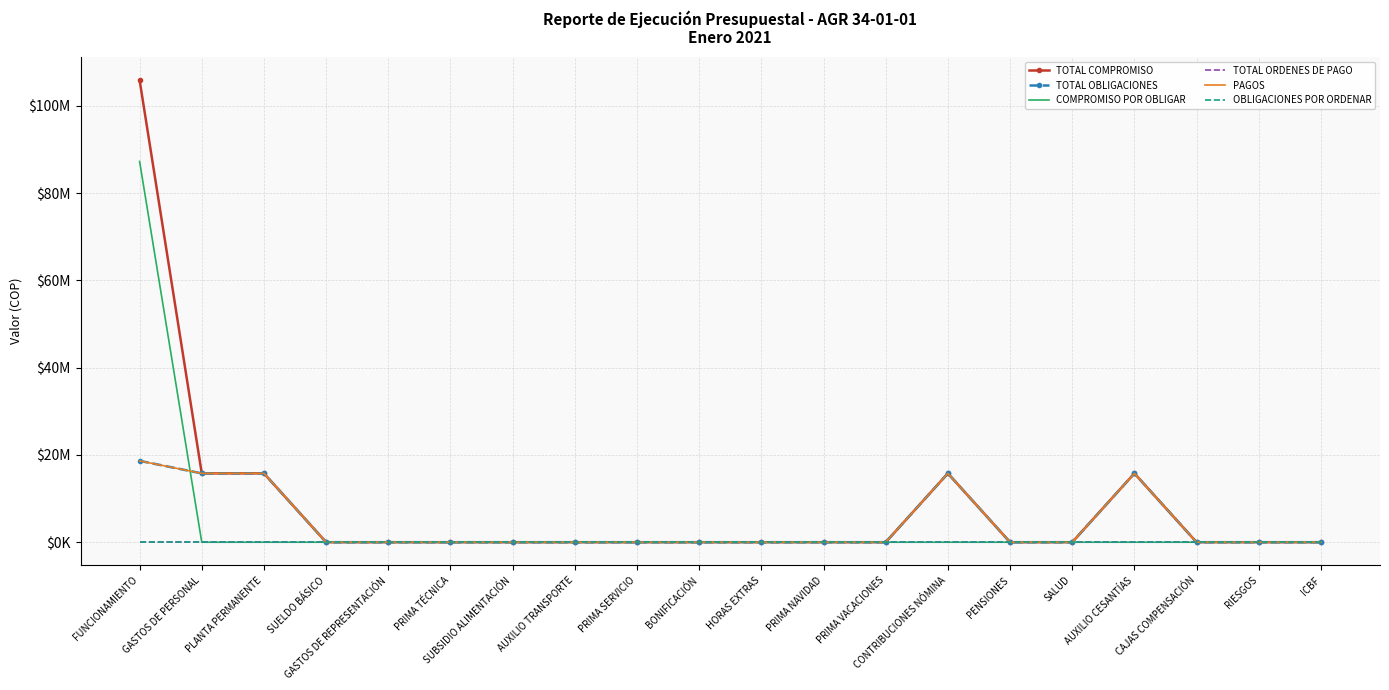

True or false: PAGOS and OBLIGACIONES POR ORDENAR intersect in this chart.

False